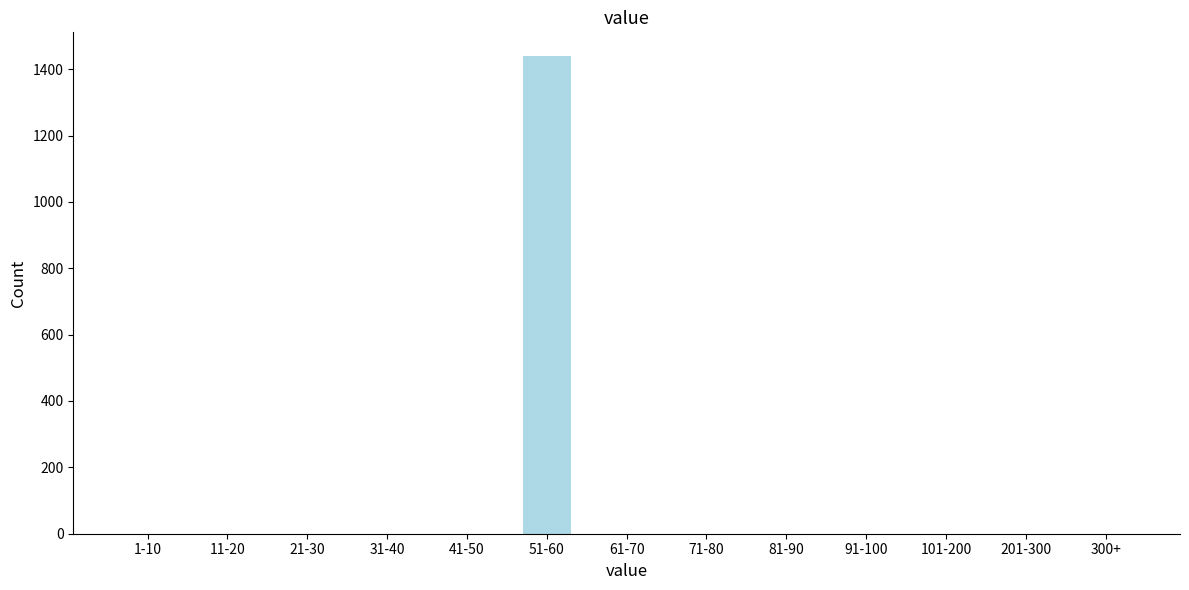

Reading left to right, what are all the values shown in this chart?

1-10=0	11-20=0	21-30=0	31-40=0	41-50=0	51-60=1439	61-70=0	71-80=0	81-90=0	91-100=0	101-200=0	201-300=0	300+=0